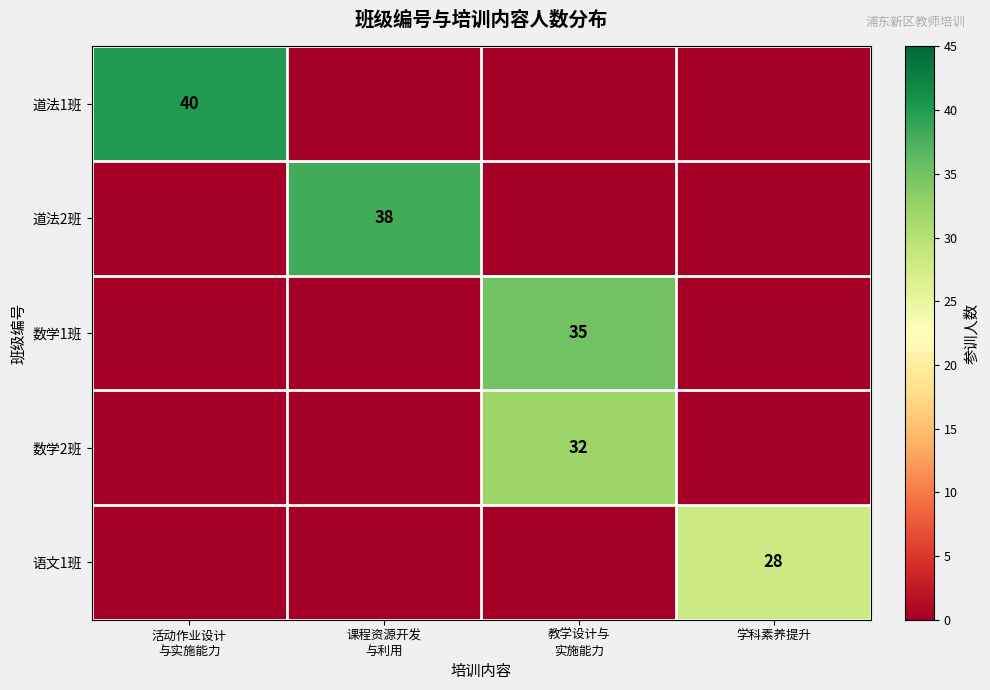

The 数学1班 series shows -13 at 活动作业设计 与实施能力. True or false?

False